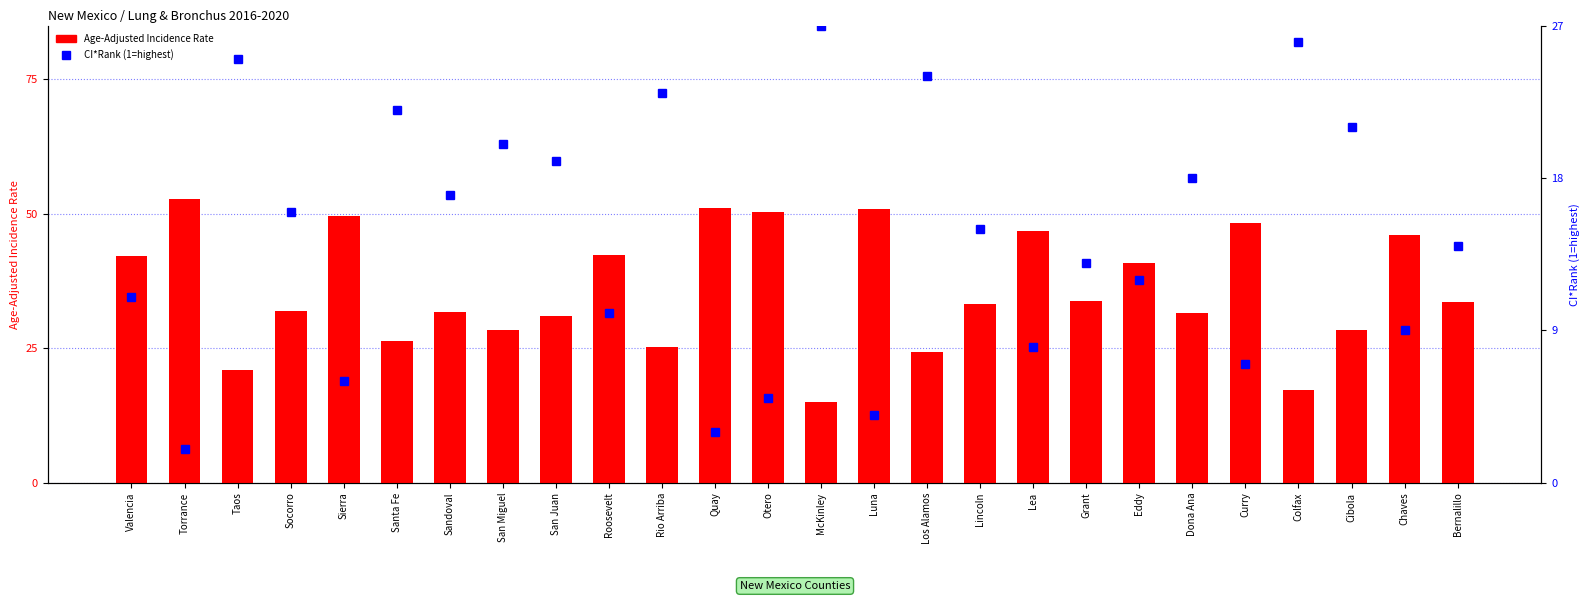

What is the difference between the maximum and minimum values in the Age-Adjusted Incidence Rate series?

37.7